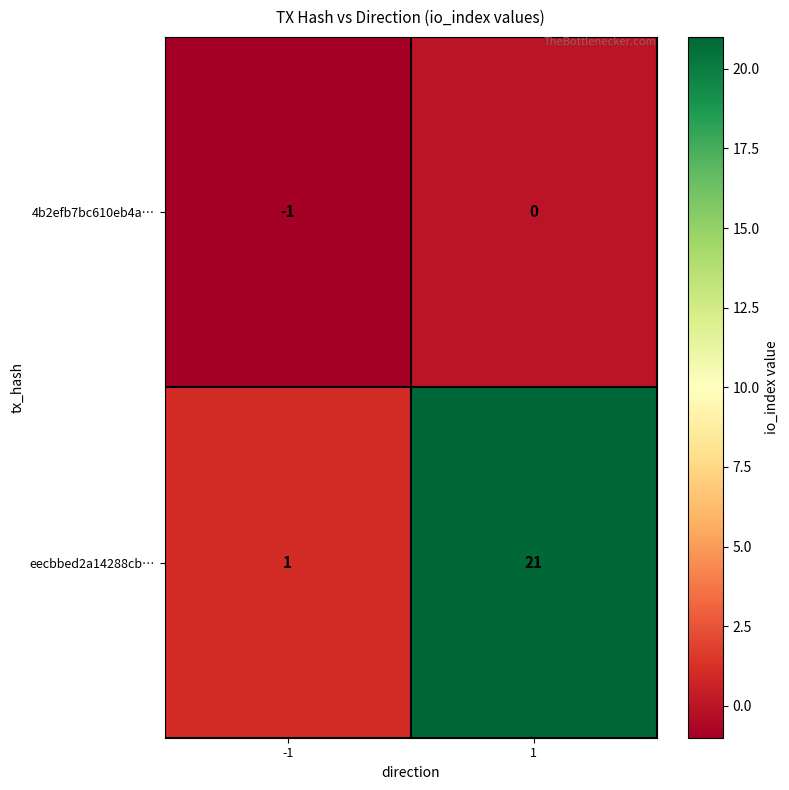

Rank the series by their maximum value, from highest to lowest.

eecbbed2a14288cb…, 4b2efb7bc610eb4a…